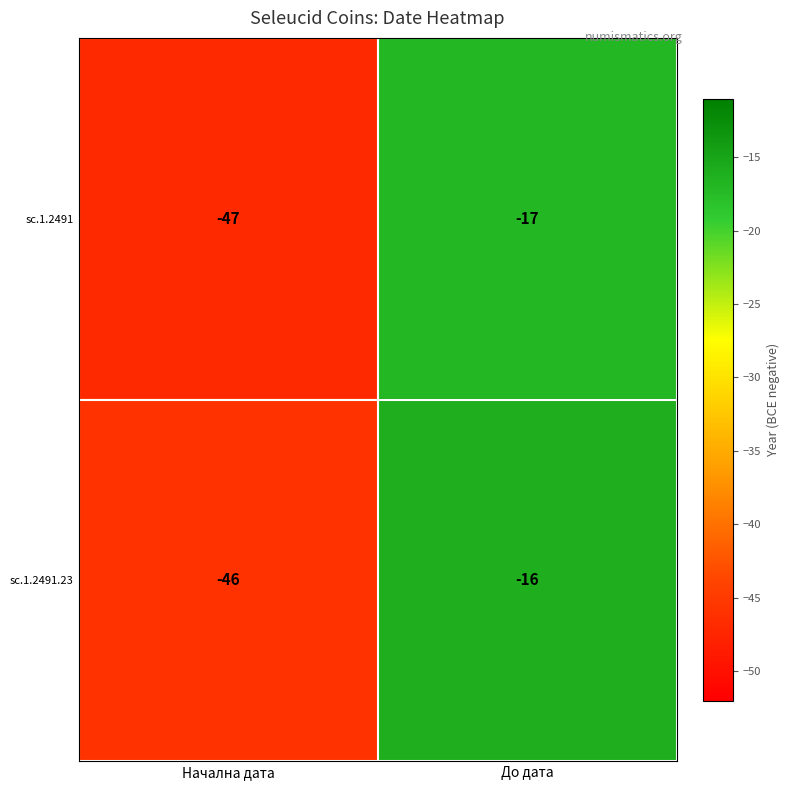

What is the difference between the highest and lowest values at Начална дата?

1